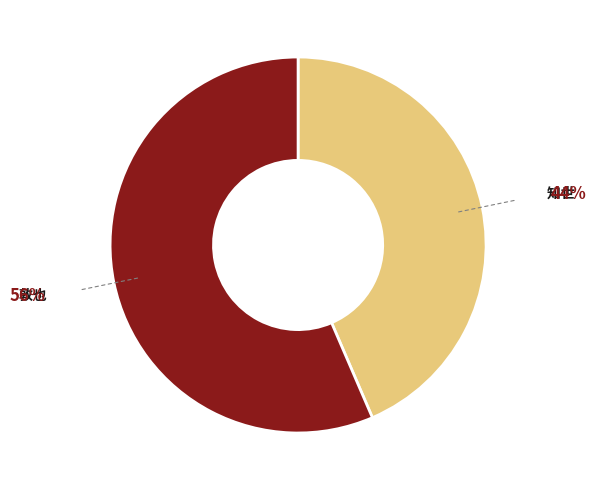

Does any single category account for the majority?

Yes